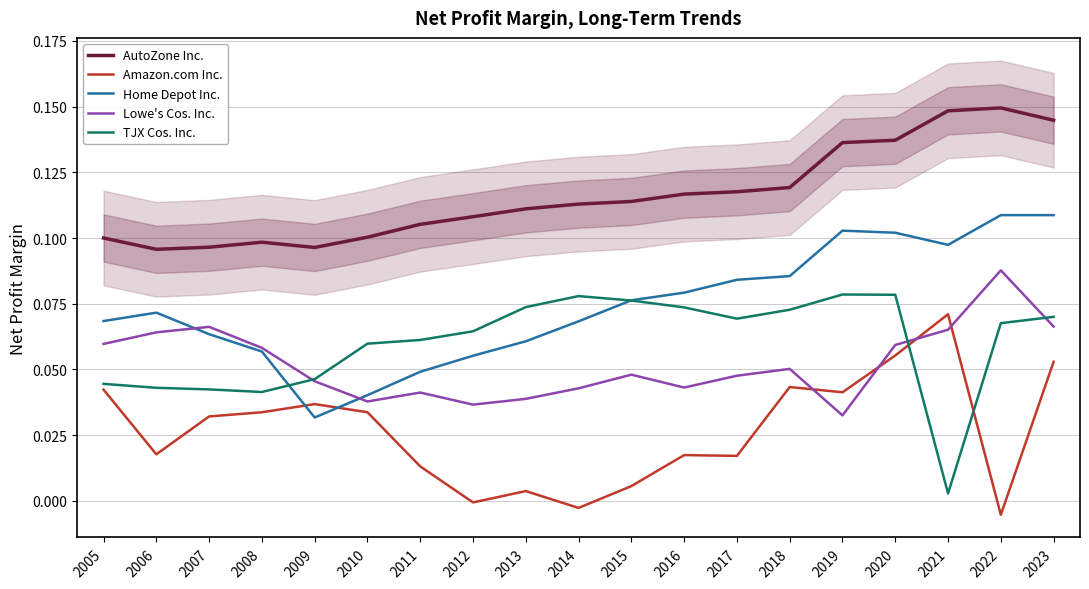

Is it true that Amazon.com Inc. equals -0.0 at 2014?

False